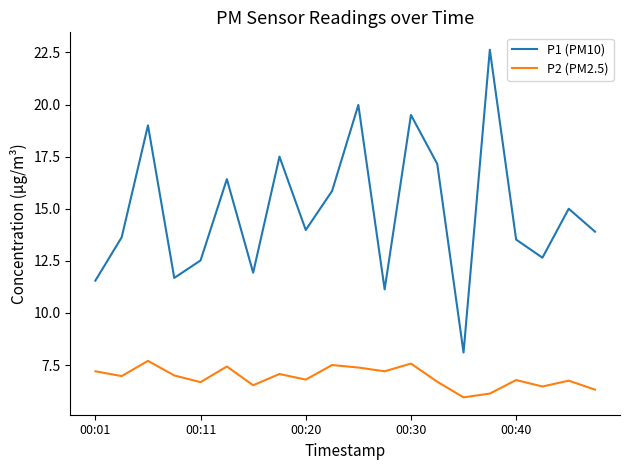

True or false: P1 (PM10) and P2 (PM2.5) cross at least once.

False